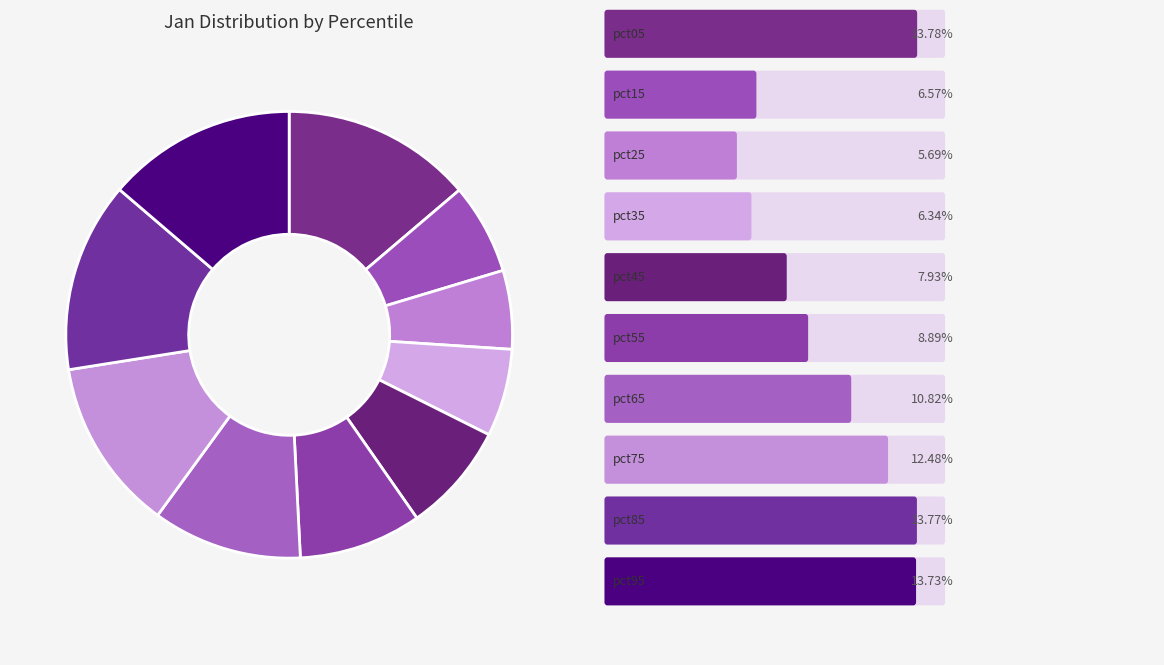

Count the number of slices in the pie.

10